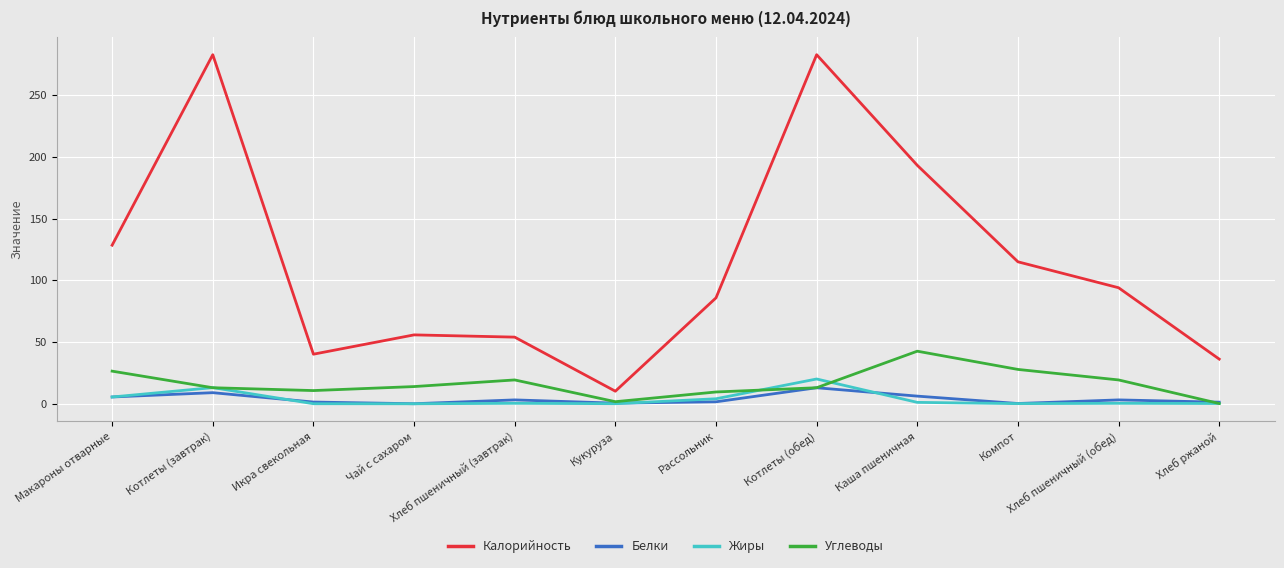

How many distinct data groups are displayed?

4